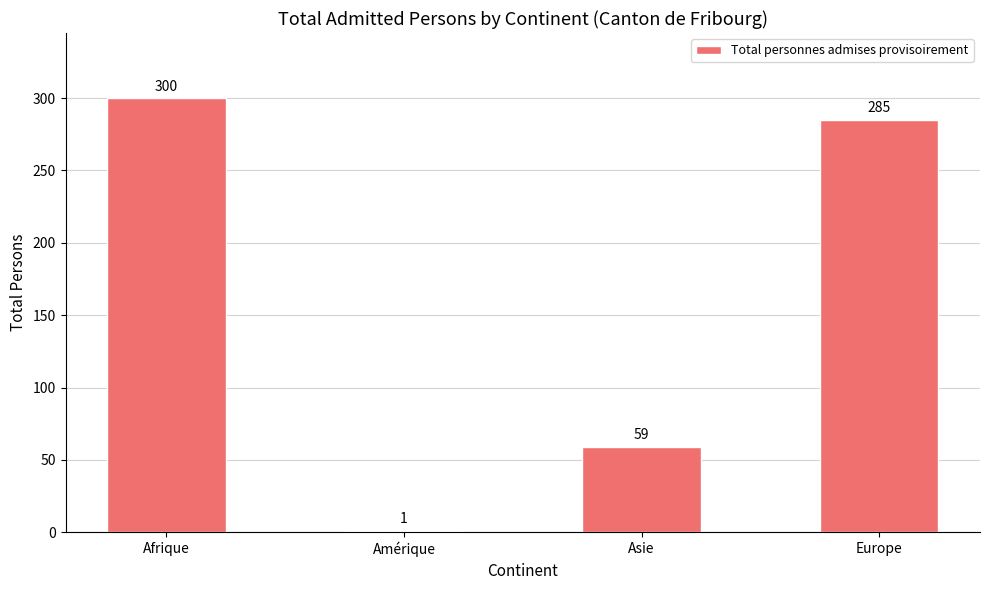

What is the change in value from Afrique to Europe?

-15